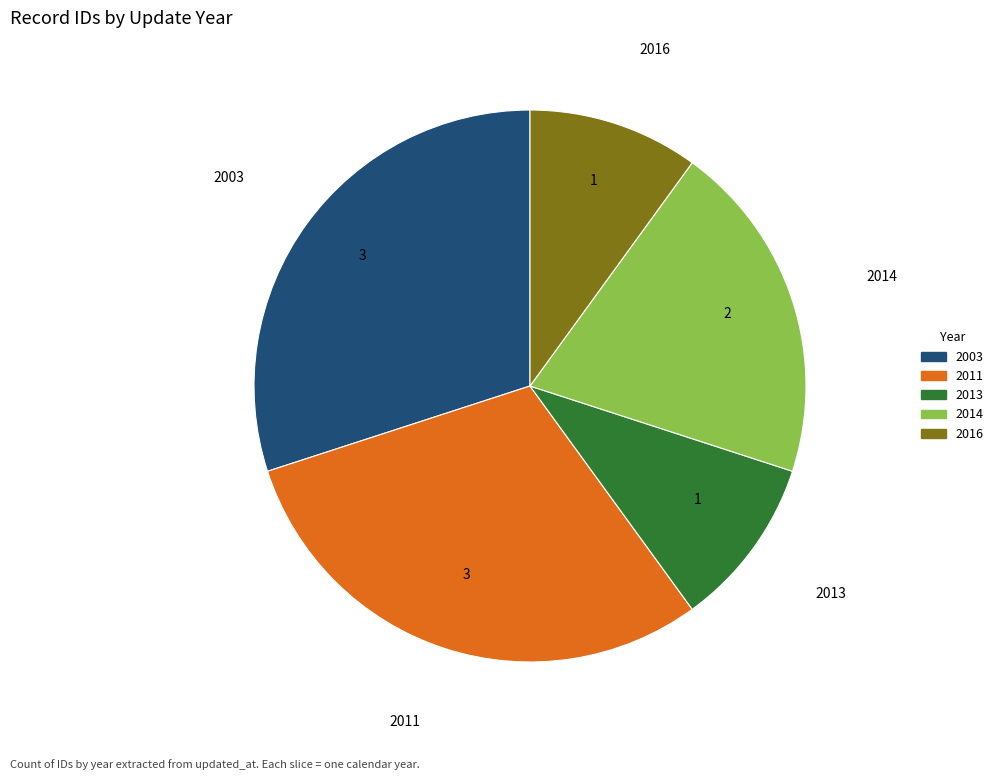

Is there a majority slice in this chart?

No